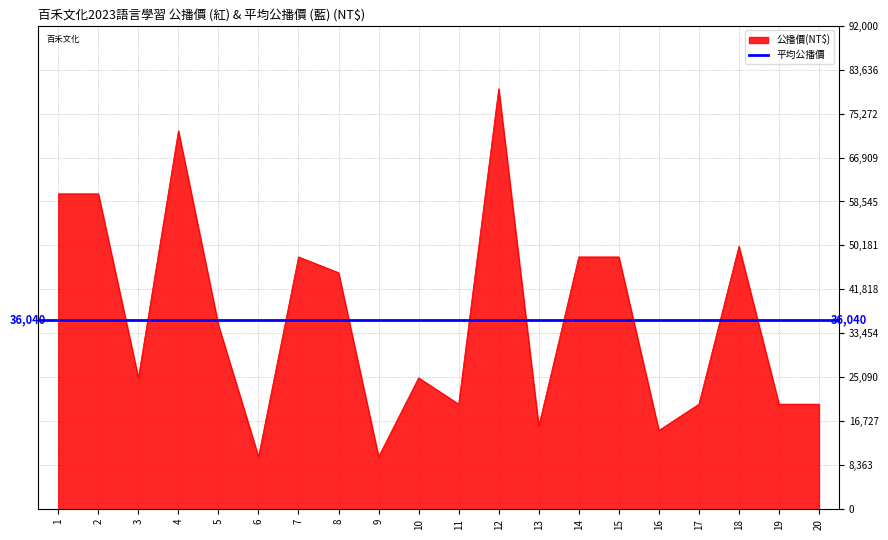

At which category is the sum across all series the highest?

12